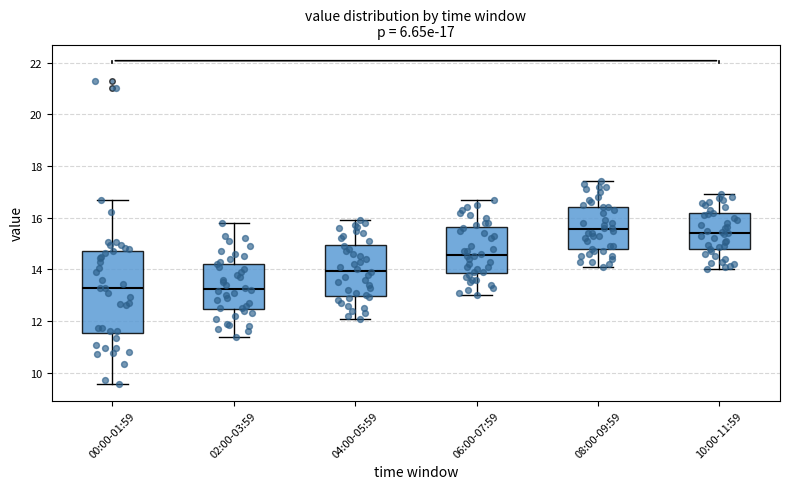

Comparing the boxes themselves (not the whiskers), which one is the tallest?

00:00-01:59